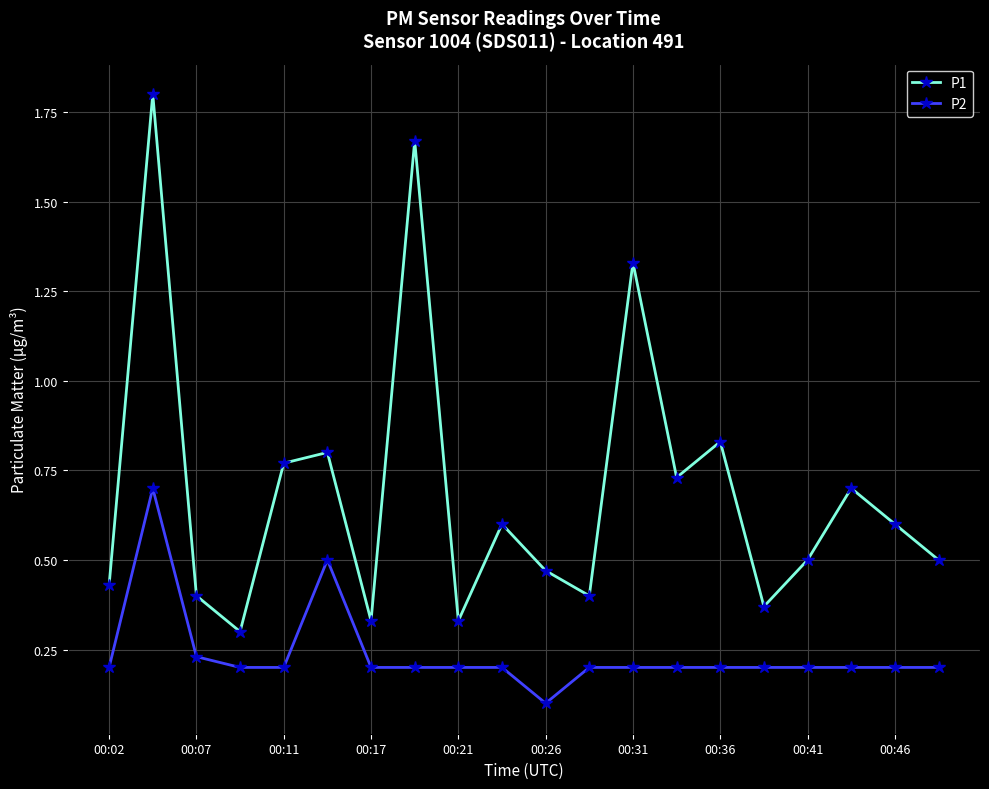

Which series has the largest range (max minus min)?

P1